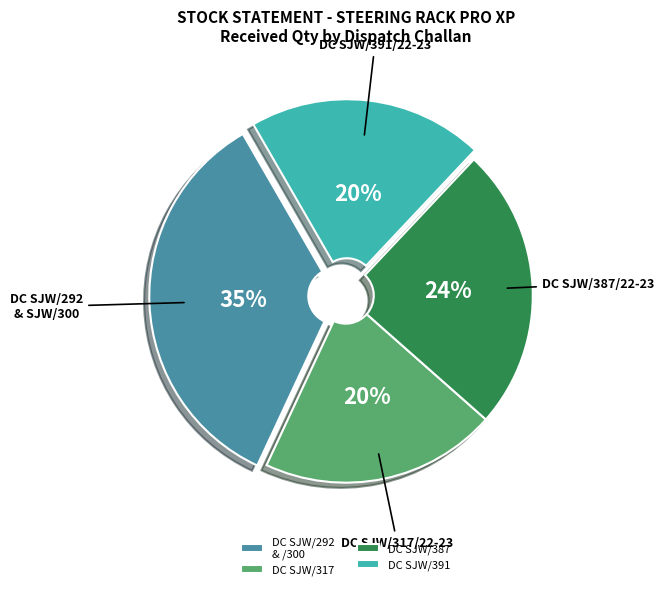

Is it true that DC SJW/391 is 32% of the pie?

False